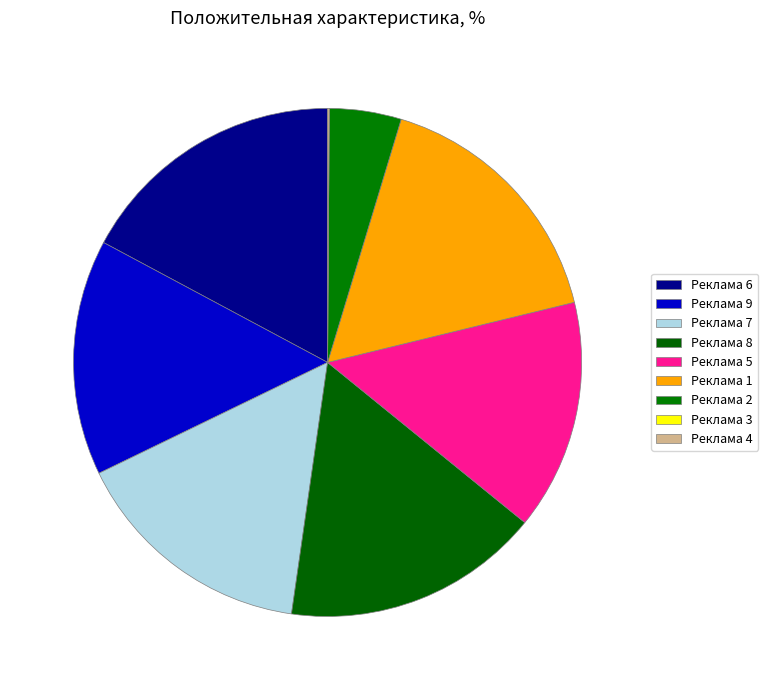

Is there a majority slice in this chart?

No